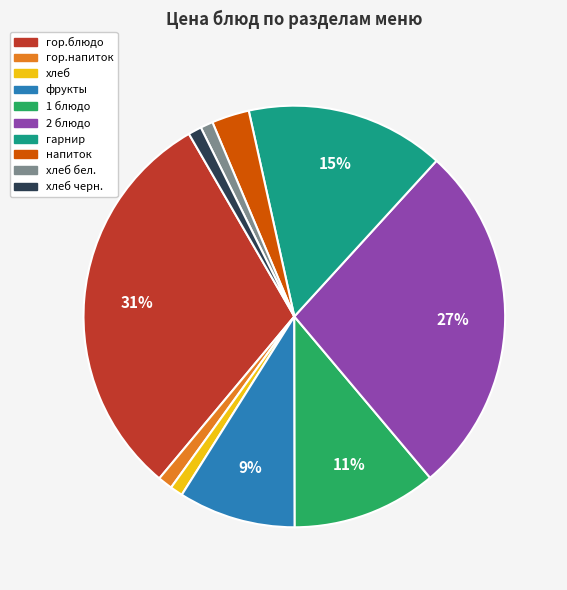

How many segments does this pie chart have?

10